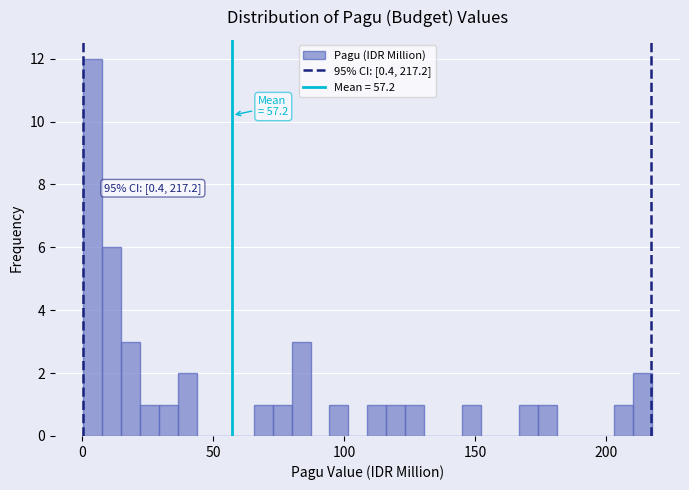

Read against the x-axis, roughly where is the centre of the tallest bar?

5